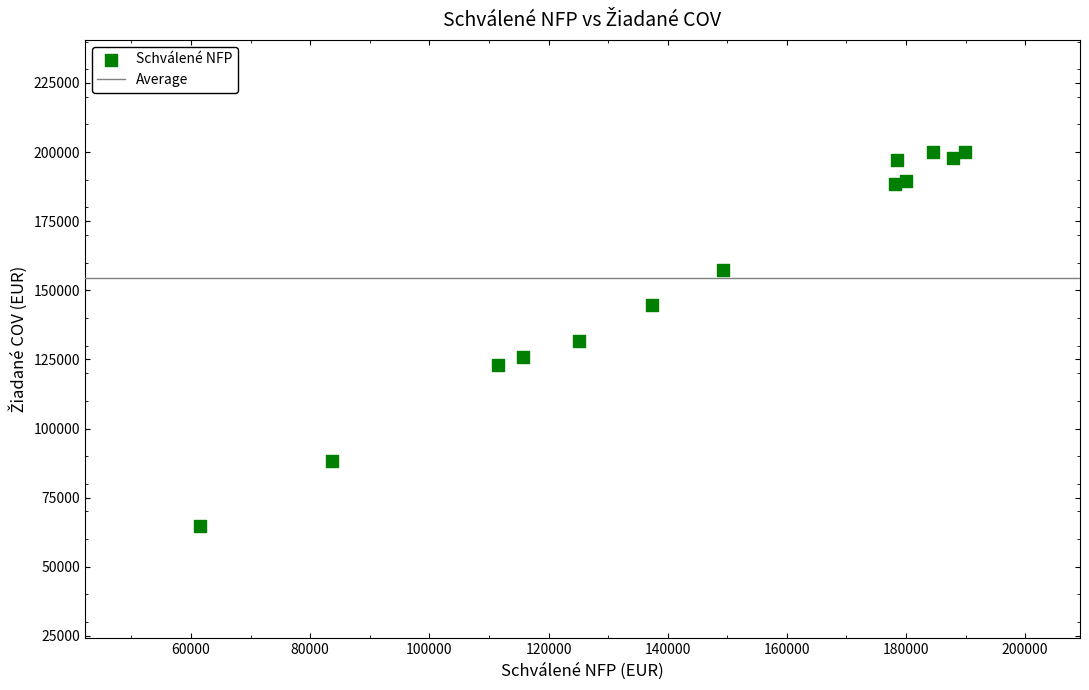

What is the range of Y values (max minus min)?

135302.4